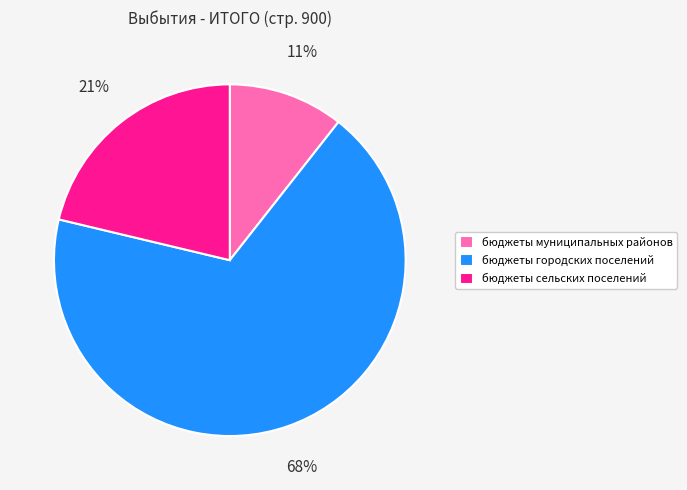

Rank the categories by value from highest to lowest.

бюджеты городских поселений, бюджеты сельских поселений, бюджеты муниципальных районов